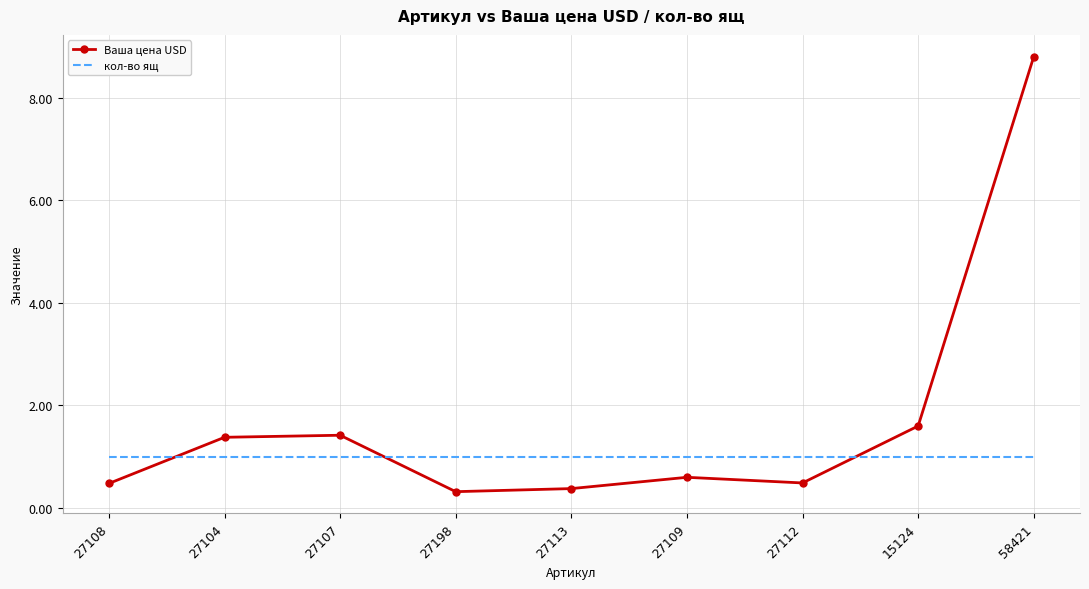

Is it true that Ваша цена USD equals 2.3 at 27107?

False